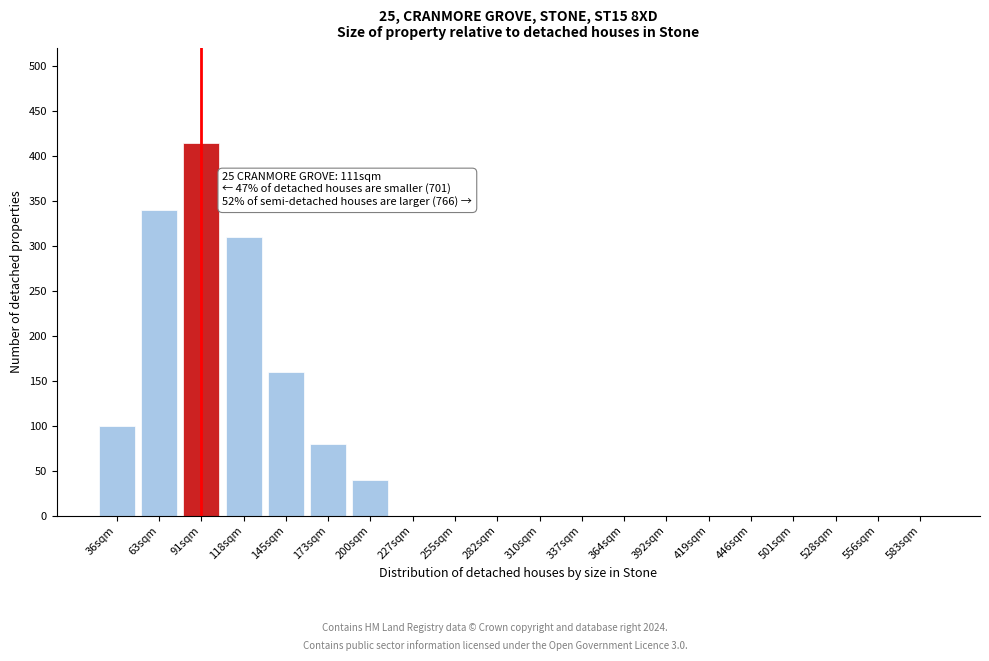

Reading left to right, what are all the values shown in this chart?

36sqm=100	63sqm=340	91sqm=415	118sqm=310	145sqm=160	173sqm=80	200sqm=40	227sqm=0	255sqm=0	282sqm=0	310sqm=0	337sqm=0	364sqm=0	392sqm=0	419sqm=0	446sqm=0	501sqm=0	528sqm=0	556sqm=0	583sqm=0